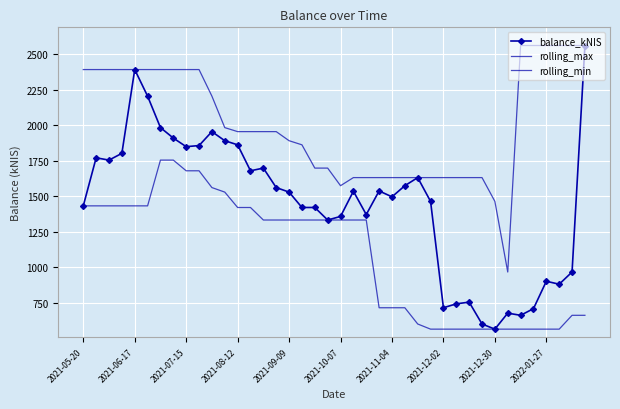

What is the minimum value shown in the chart?

563.1